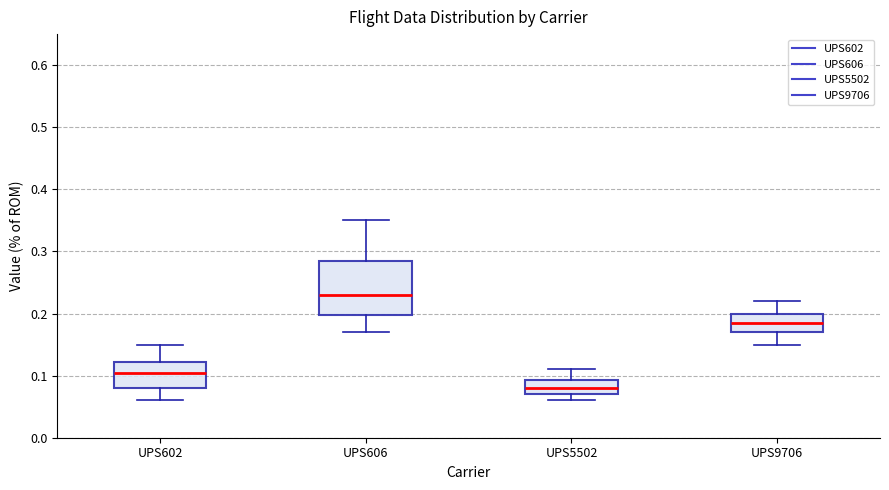

Where does the lower whisker of the box for UPS5502 end on the y-axis? The values are not printed on the chart, so give them approximately, as read against the axis.

0.06